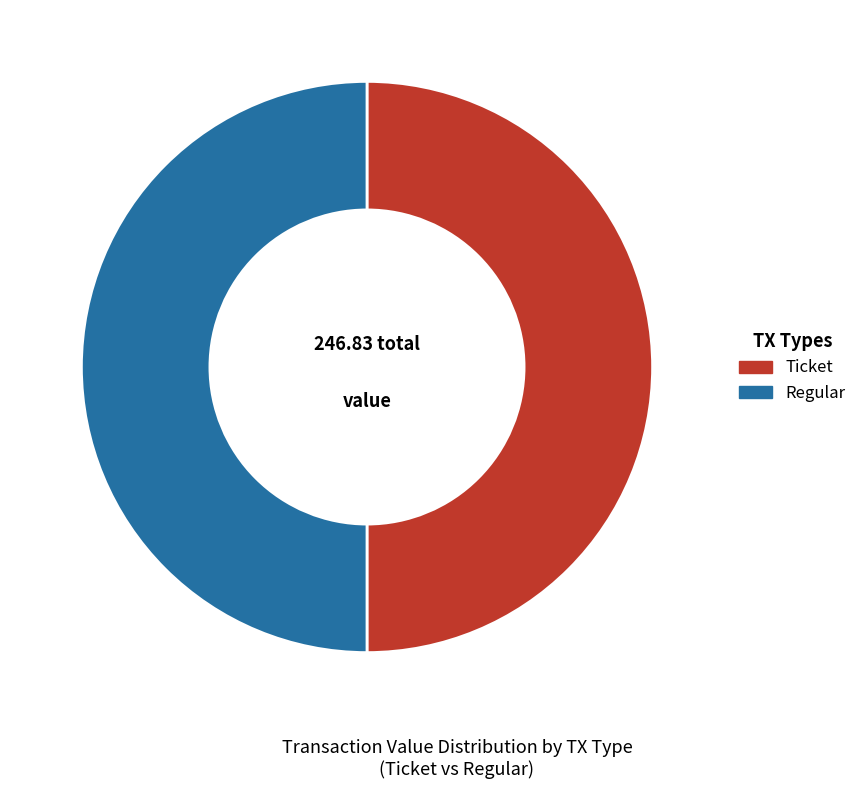

What is the ratio of the value at Regular to the value at Ticket?

1.0